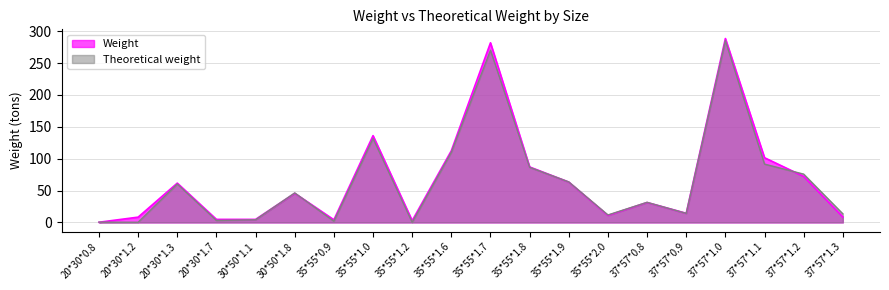

The Weight series shows 101.6 at 37*57*1.1. True or false?

True